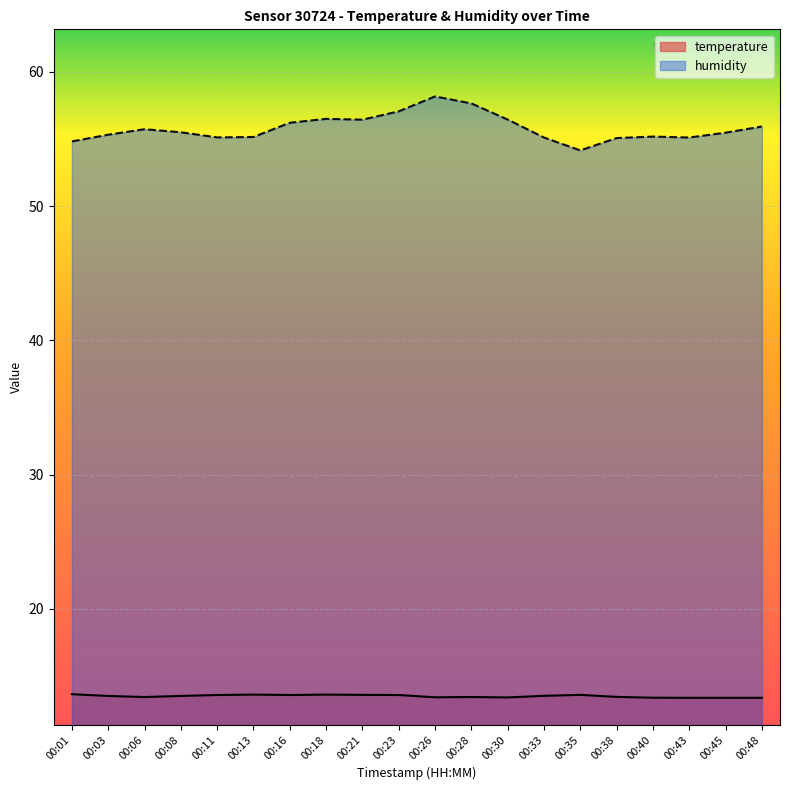

How many interior local peaks does the humidity series have?

4